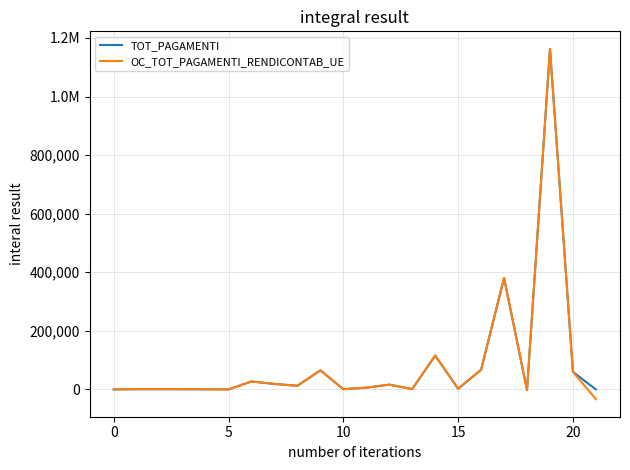

What is the highest value of the TOT_PAGAMENTI series?

1162835.6